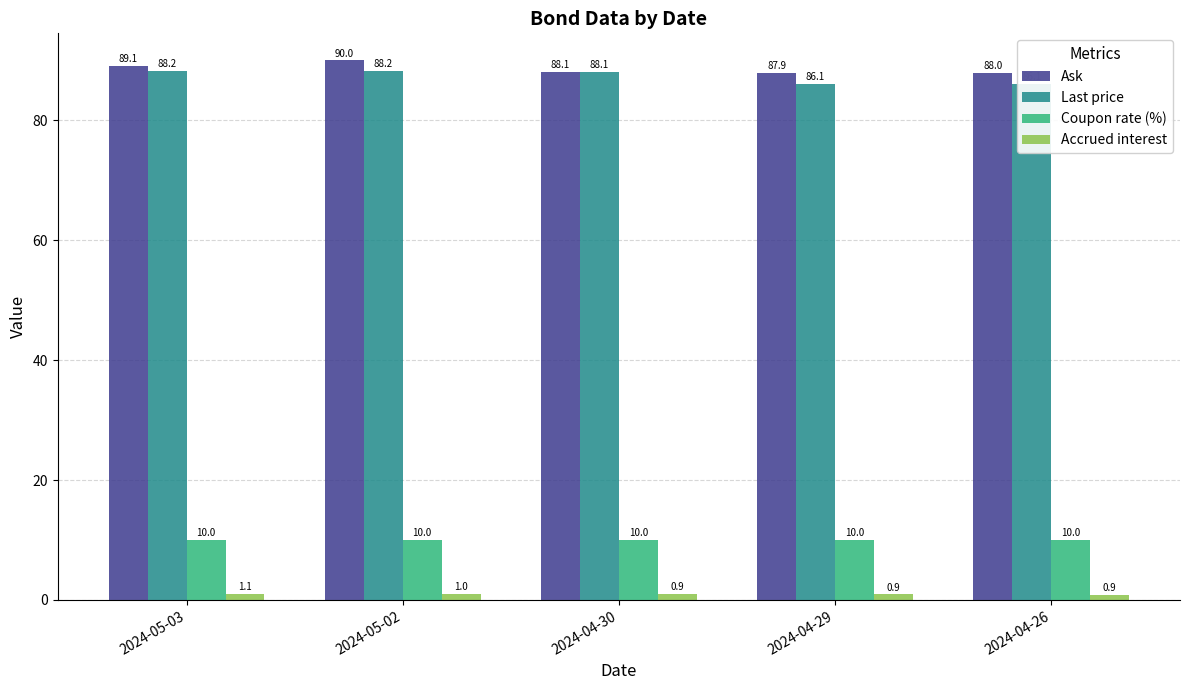

How many bars are there in each group?

4